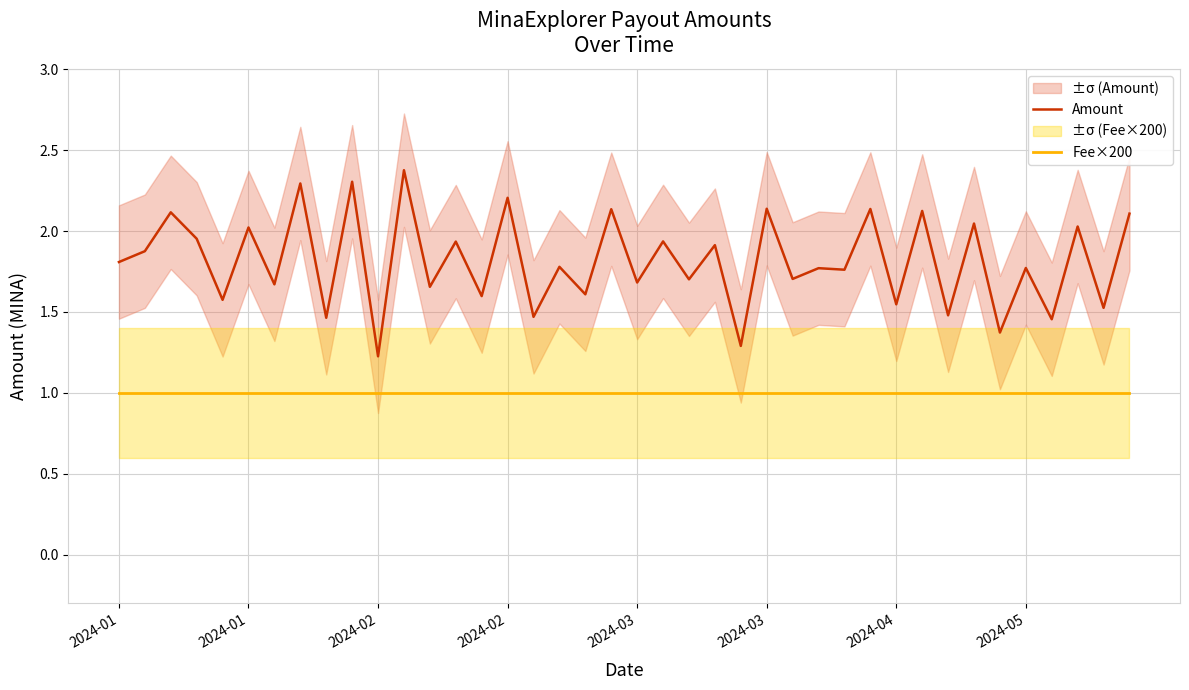

True or false: Amount has more than 0 interior local peaks.

True